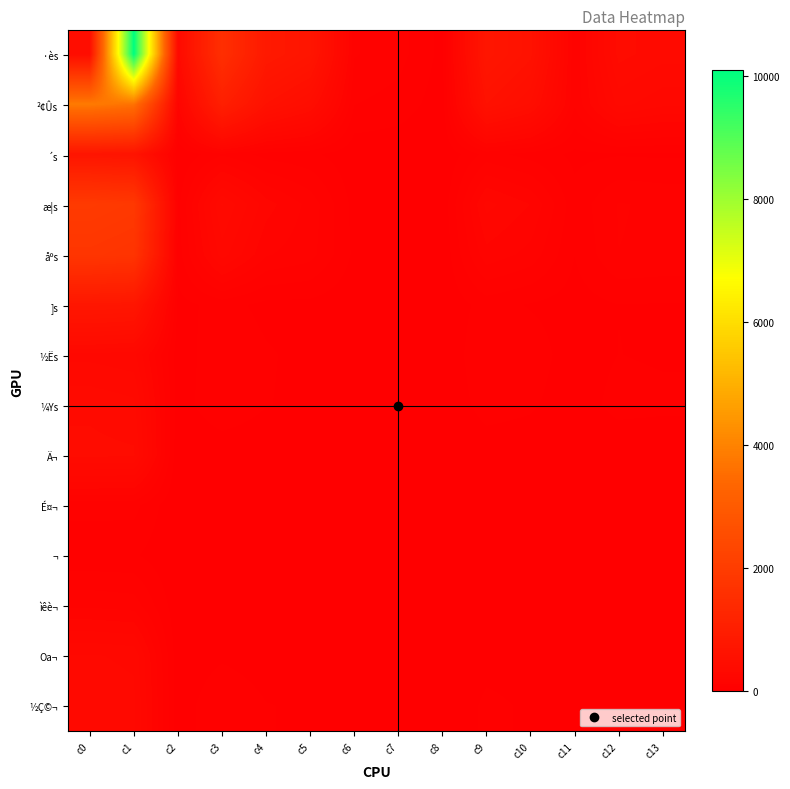

At which category does the chart reach its minimum across all series?

c4